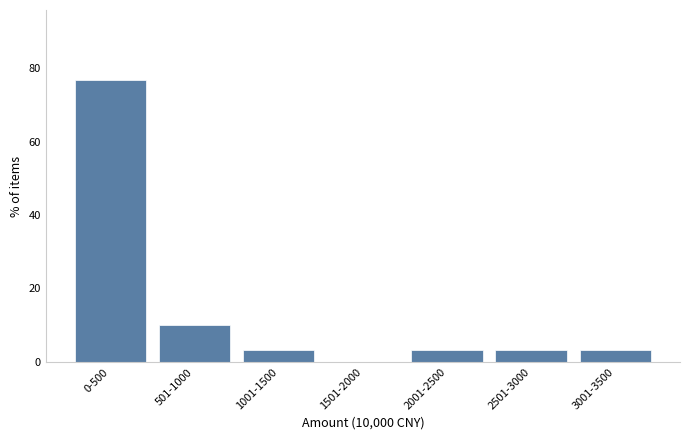

Reading right to left, list all the values displayed in this chart.

3001-3500=3.3	2501-3000=3.3	2001-2500=3.3	1501-2000=0.0	1001-1500=3.3	501-1000=10.0	0-500=76.7